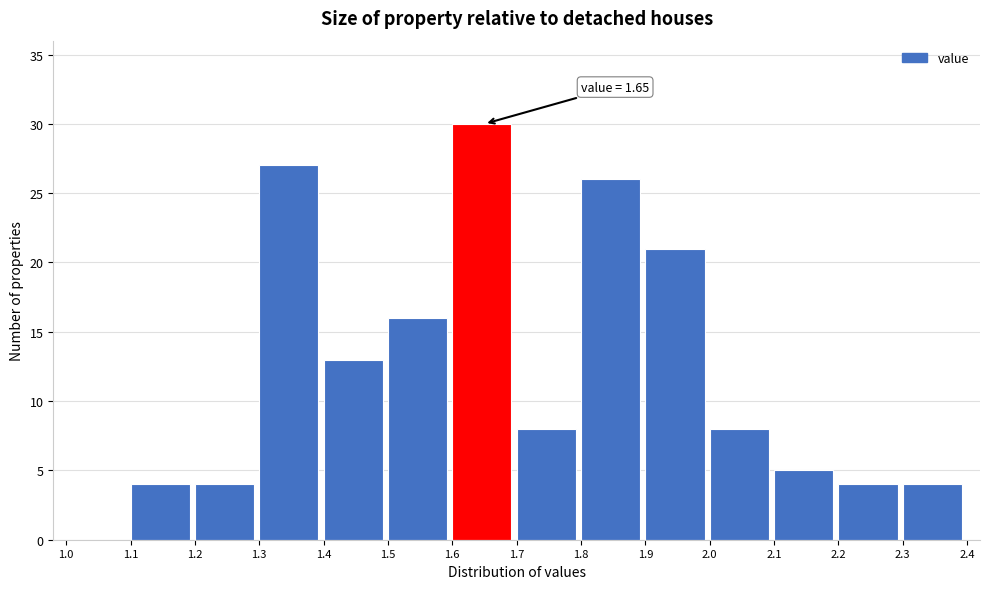

Over which range of the x-axis is the bar tallest?

1.6 to 1.7